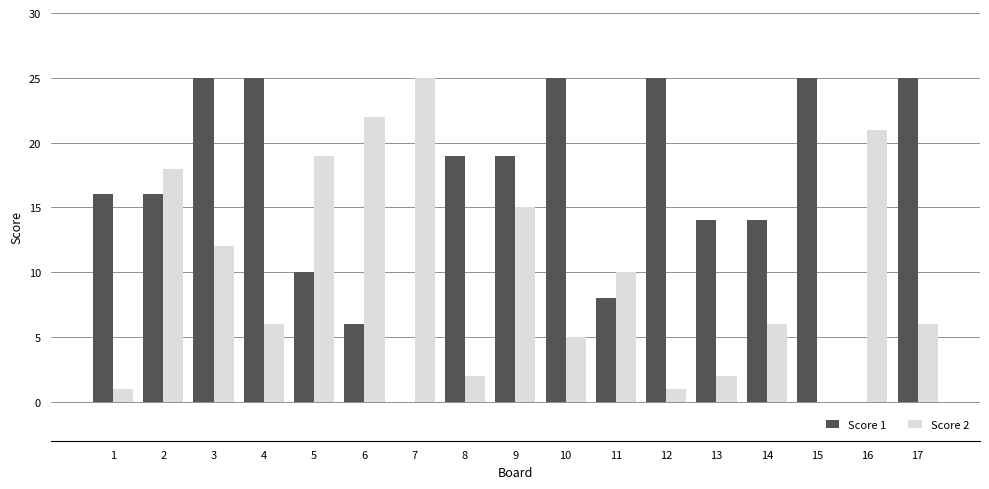

How many distinct data groups are displayed?

2